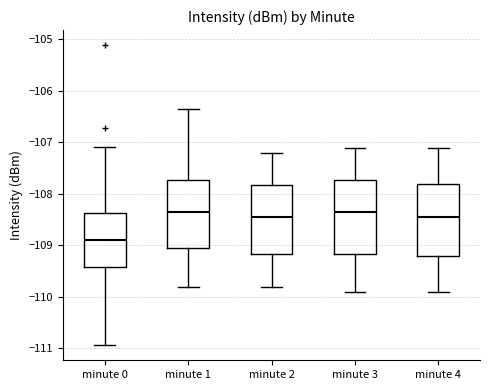

Reading left to right, read every box against the y-axis: the position of its median line, the range the box covers, and the ends of its whiskers. The values are not printed on the chart, so give them approximately, as read against the axis.

minute 0: median -108.9, box -109.4 to -108.4, whiskers -110.9 to -107.1
minute 1: median -108.4, box -109.1 to -107.7, whiskers -109.8 to -106.3
minute 2: median -108.4, box -109.2 to -107.8, whiskers -109.8 to -107.2
minute 3: median -108.3, box -109.2 to -107.7, whiskers -109.9 to -107.1
minute 4: median -108.4, box -109.2 to -107.8, whiskers -109.9 to -107.1